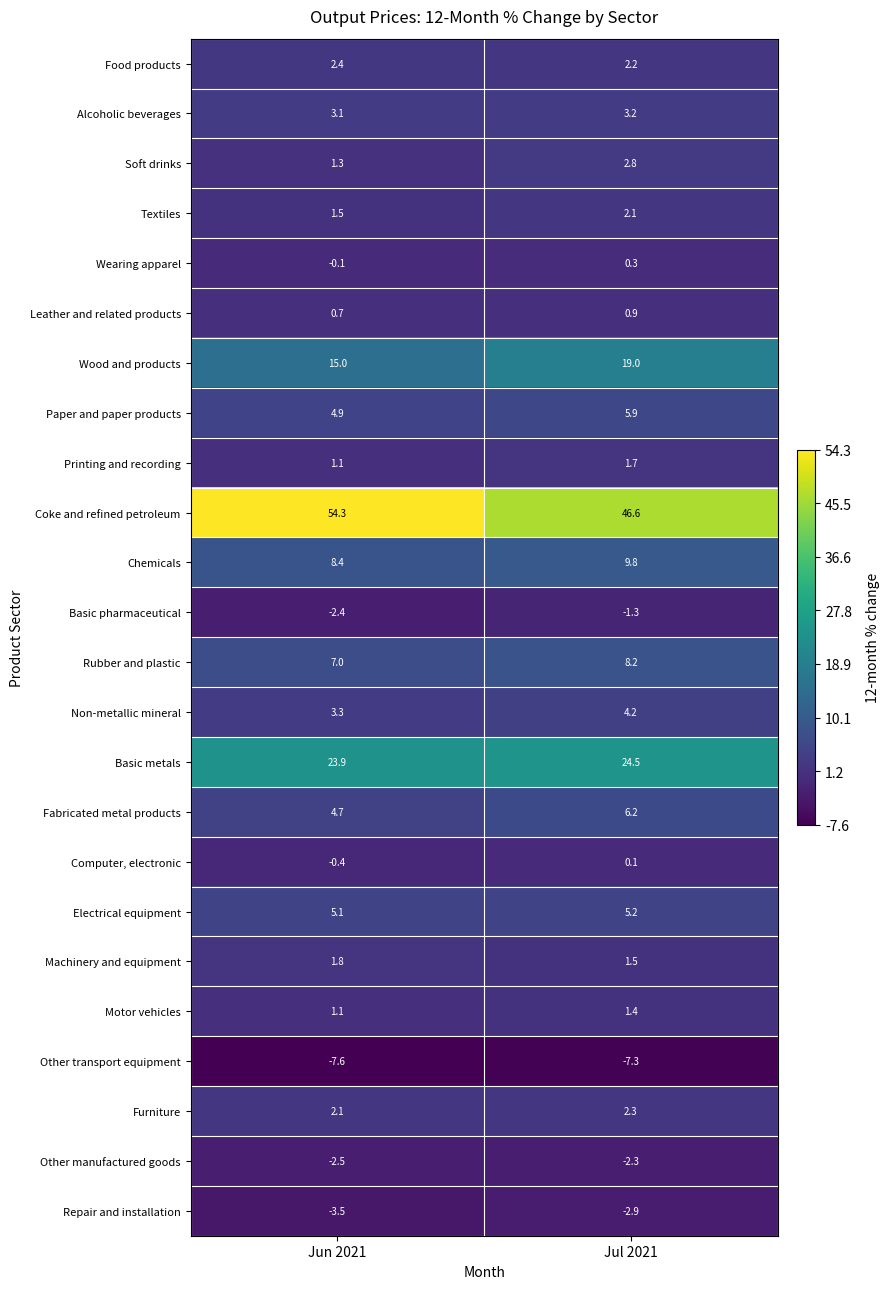

At which label does Wearing apparel first exceed 0?

Jul 2021